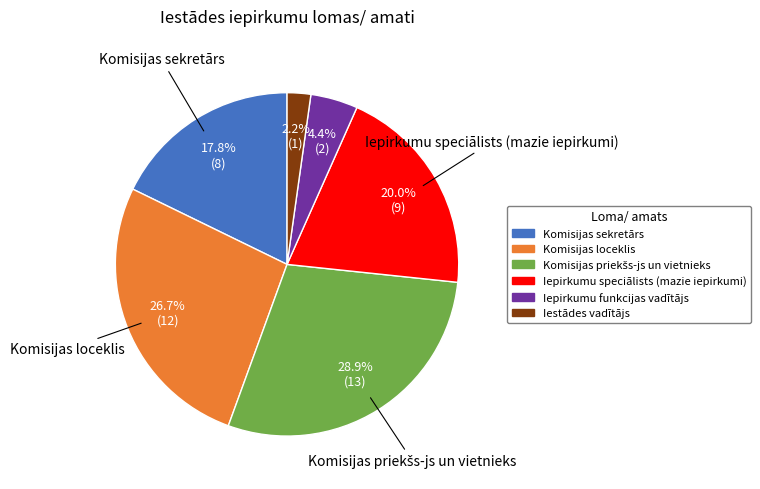

How many slices are in this pie chart?

6